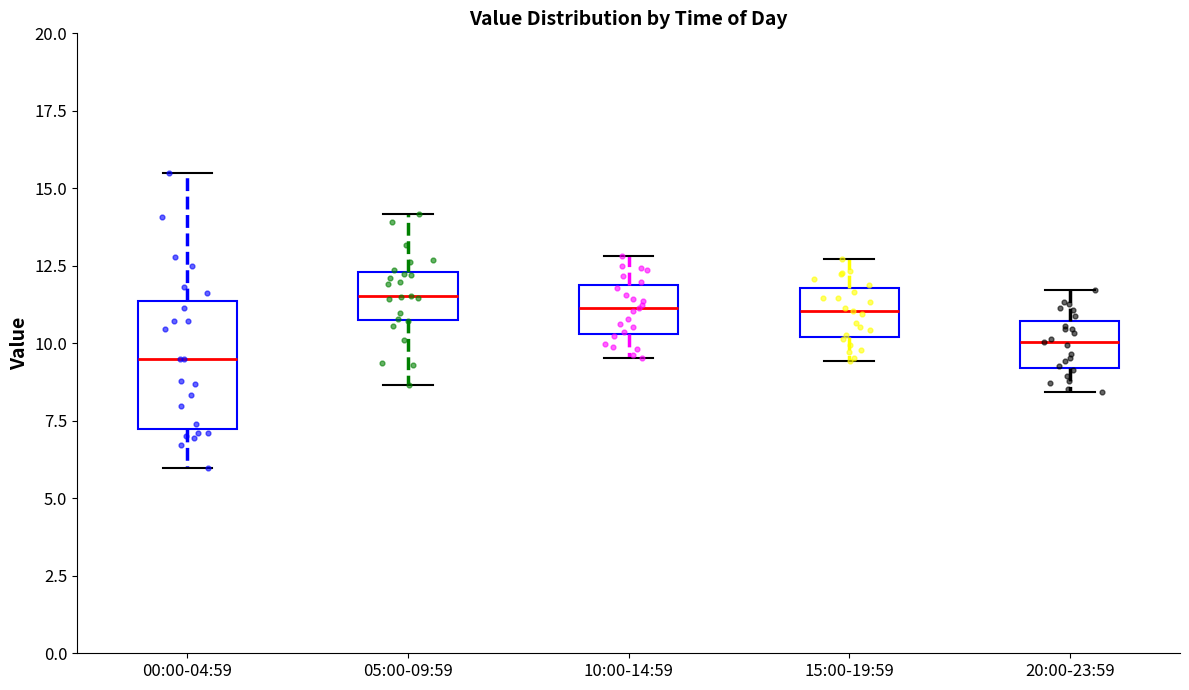

Where is the lower edge of the box for 00:00-04:59 on the y-axis? The values are not printed on the chart, so give them approximately, as read against the axis.

7.5